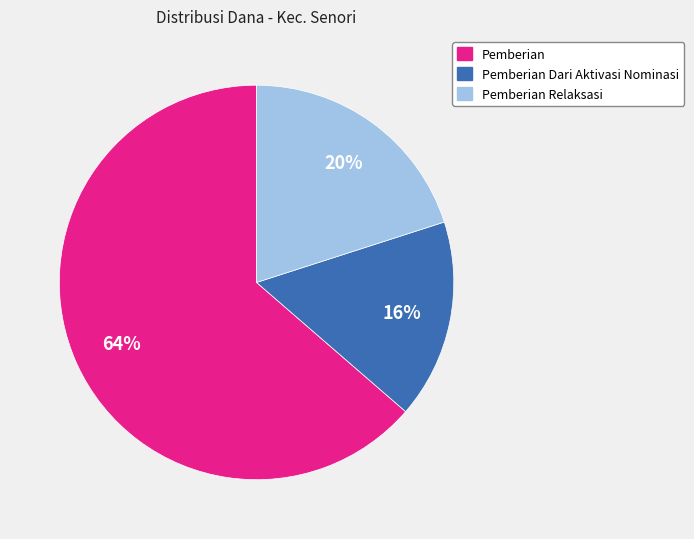

Does any single category account for the majority?

Yes